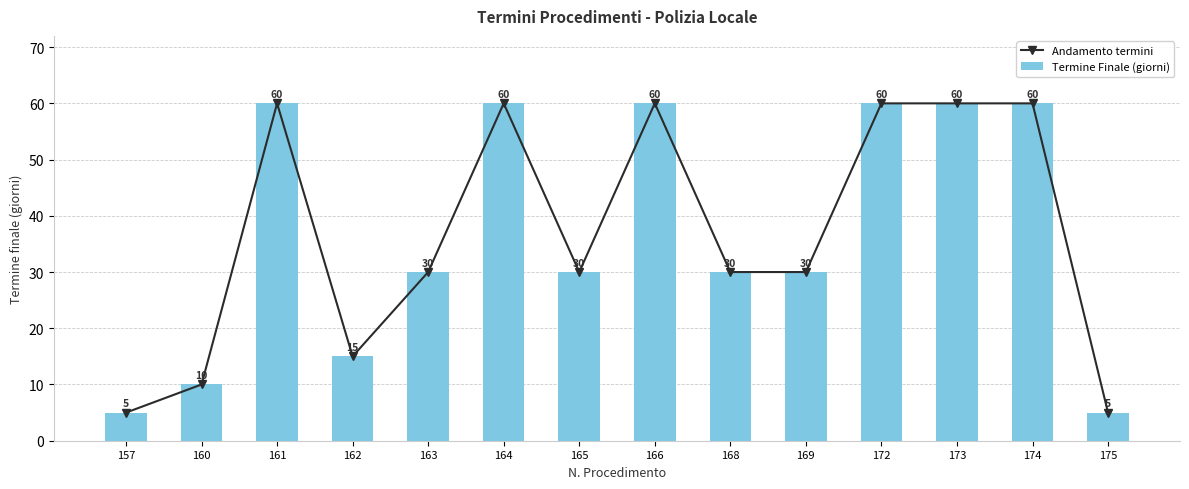

How many data points in Termine Finale (giorni) are above 30?

6